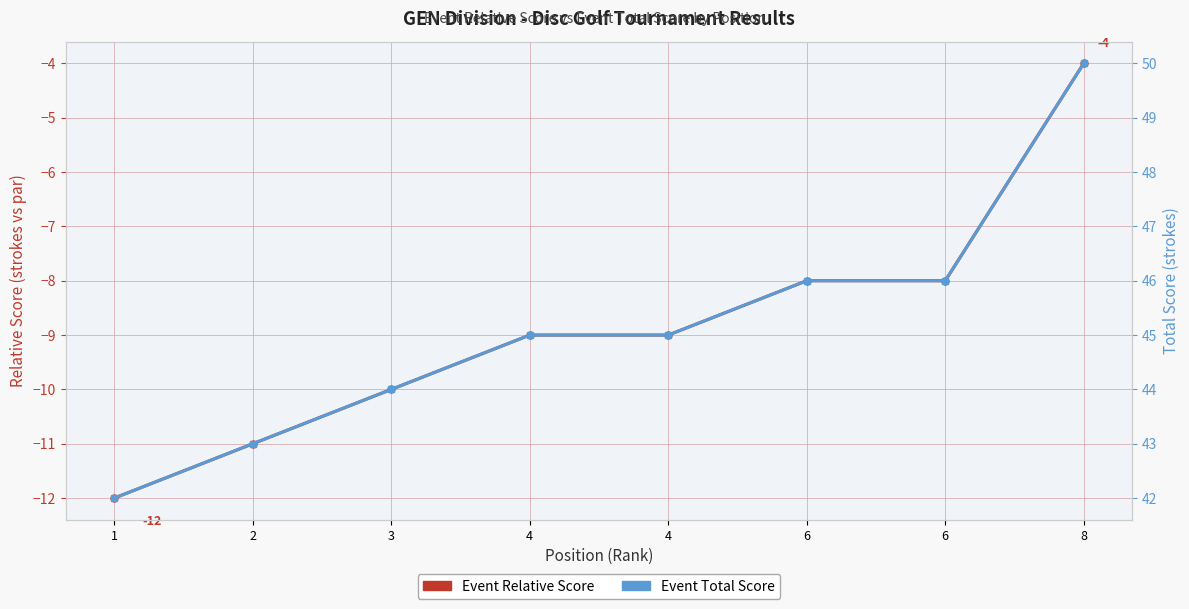

Which series has the widest spread of values?

Event Relative Score